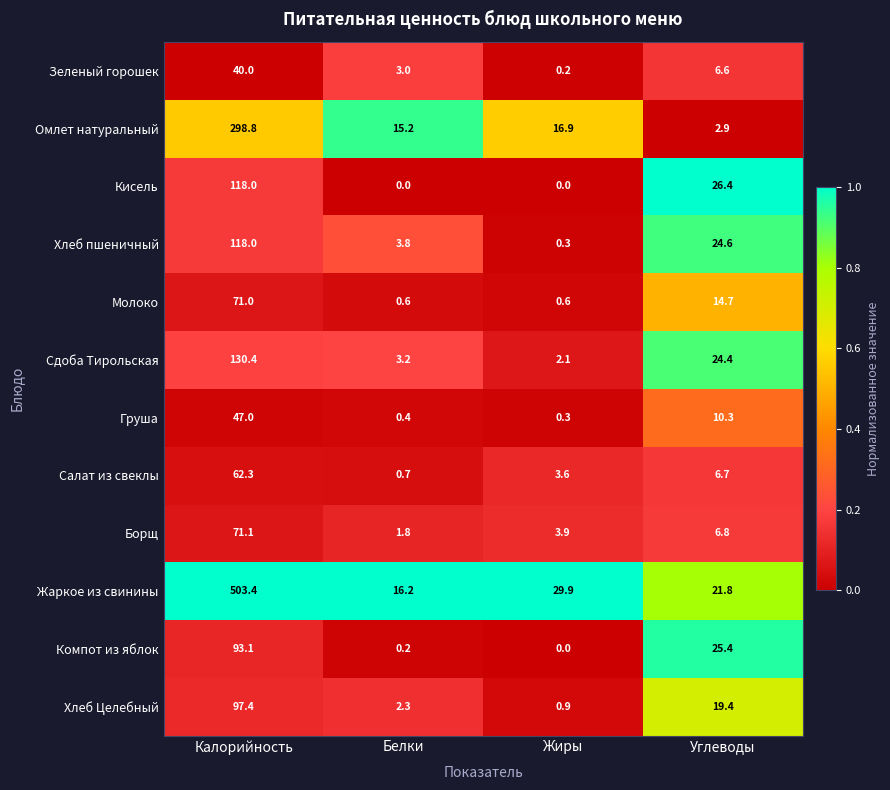

Rank the series at Белки from lowest to highest value.

Кисель, Компот из яблок, Груша, Молоко, Салат из свеклы, Борщ, Хлеб Целебный, Зеленый горошек, Сдоба Тирольская, Хлеб пшеничный, Омлет натуральный, Жаркое из свинины